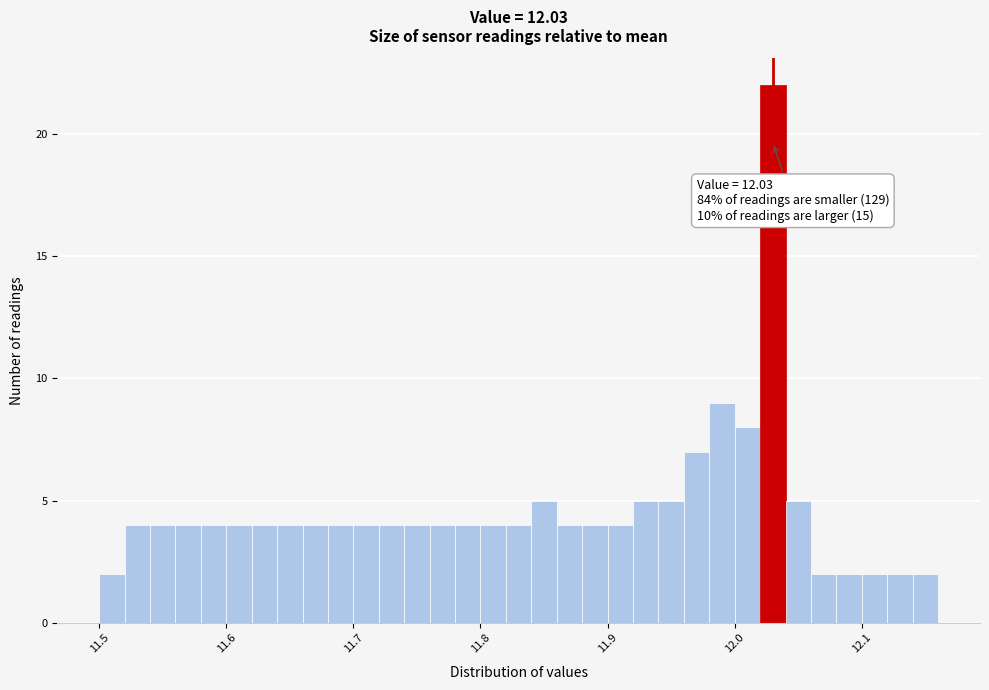

Around what value on the x-axis is the tallest bar? Give the approximate position of its centre, as read against the axis.

12.03